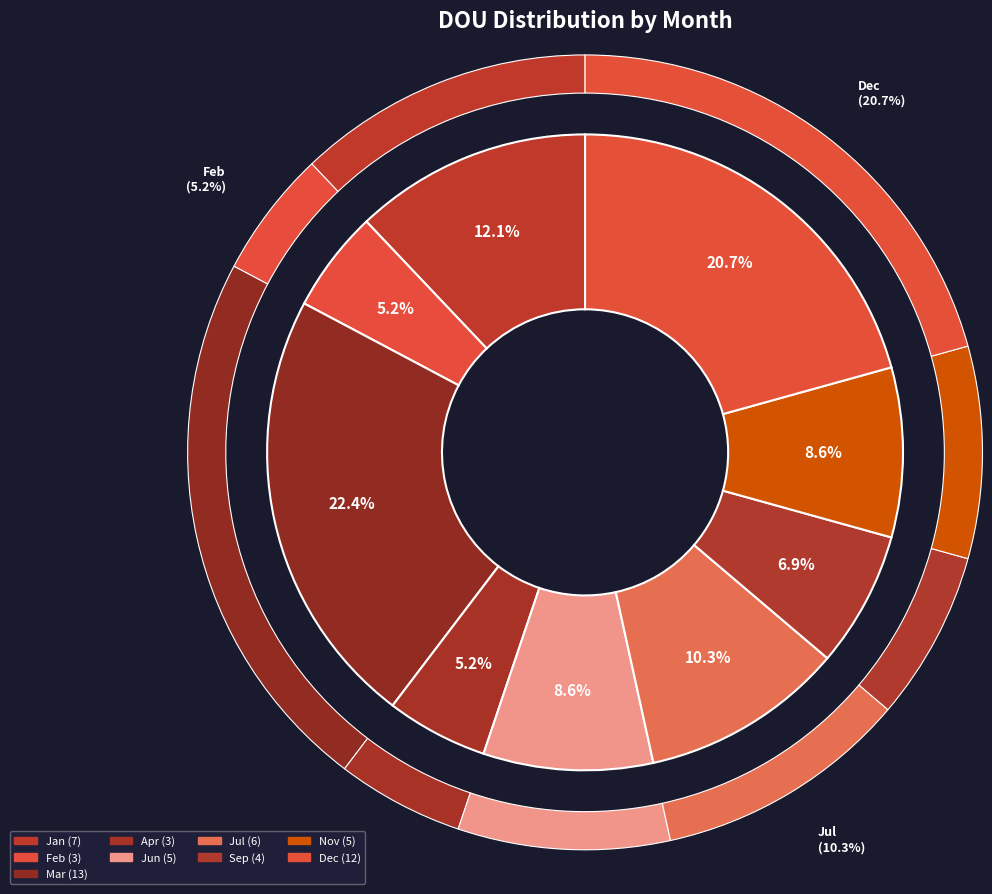

True or false: Dec accounts for 16% of the total.

False